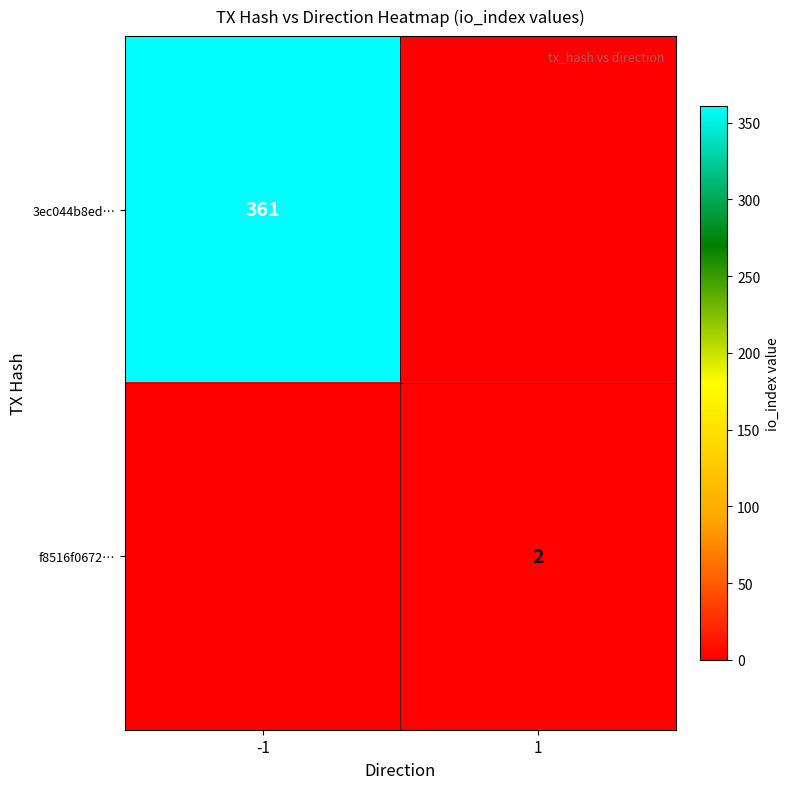

True or false: f8516f0672… has a value of 1 at 1.

False